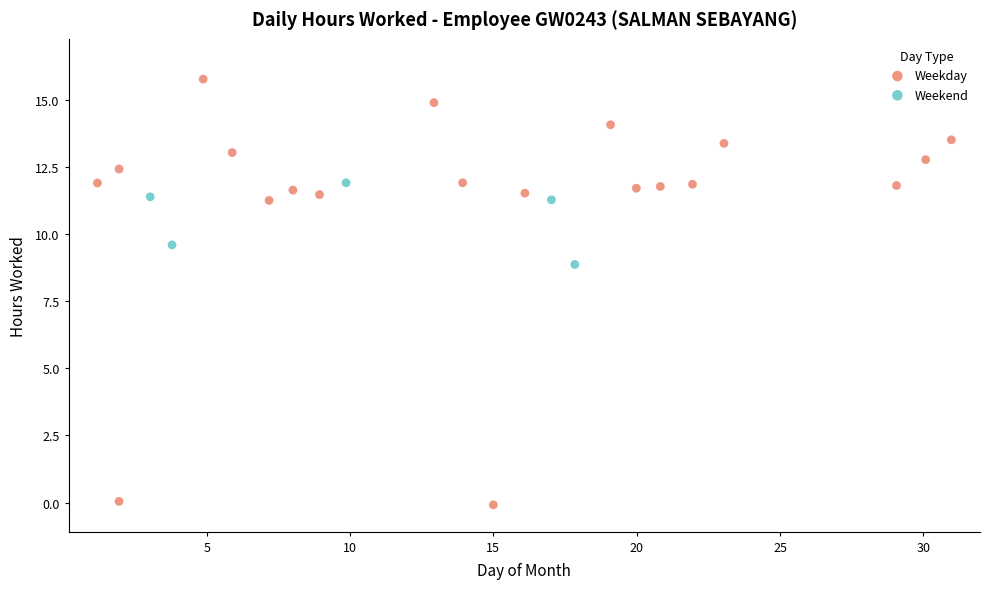

Which series contains the highest Y value?

Weekday